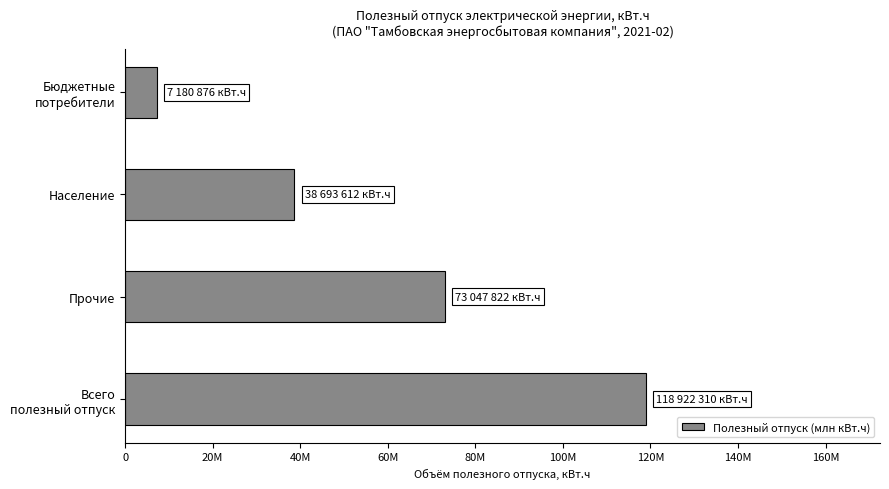

At which label is the value closest to 63051593?

Прочие